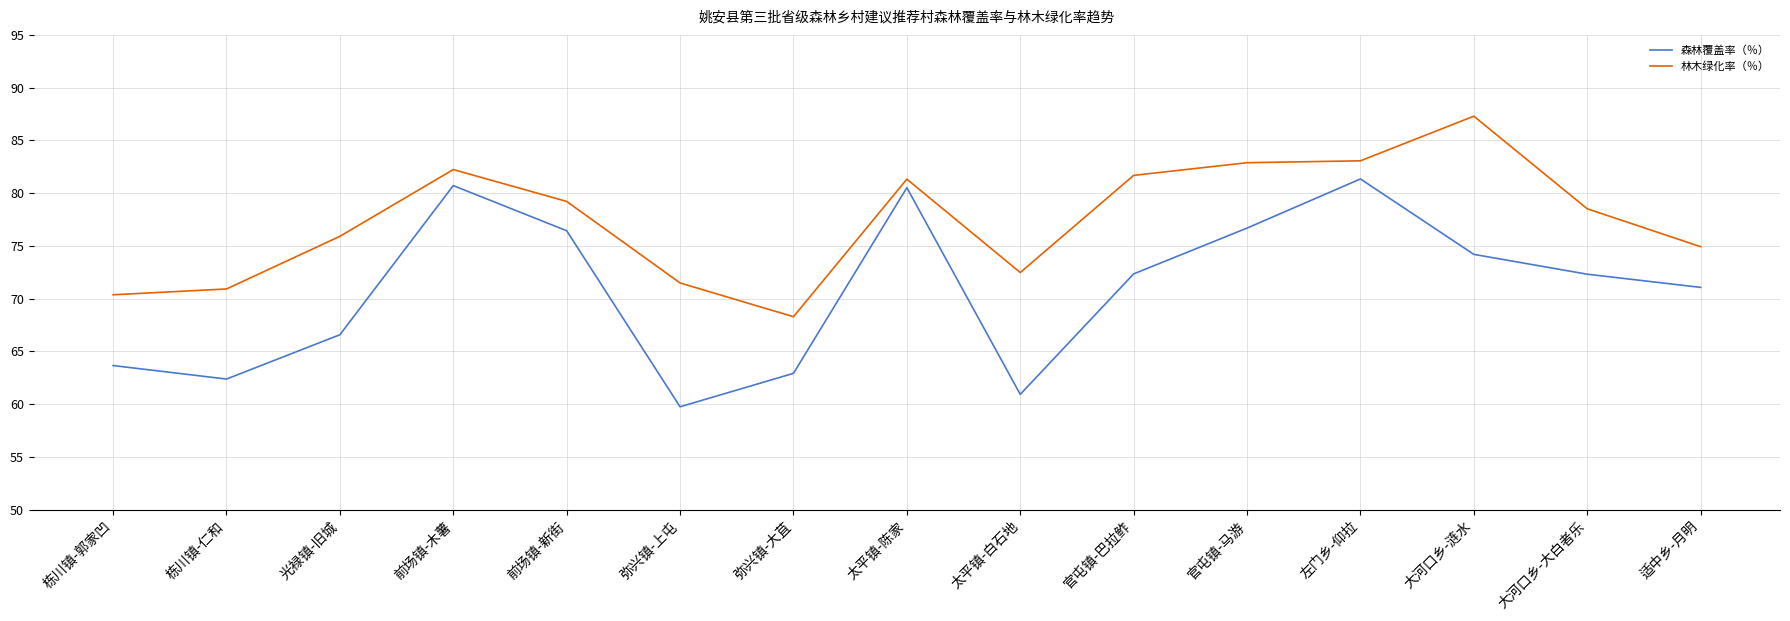

The value of 森林覆盖率（％） at 弥兴镇-上屯 is 59.7. True or false?

True